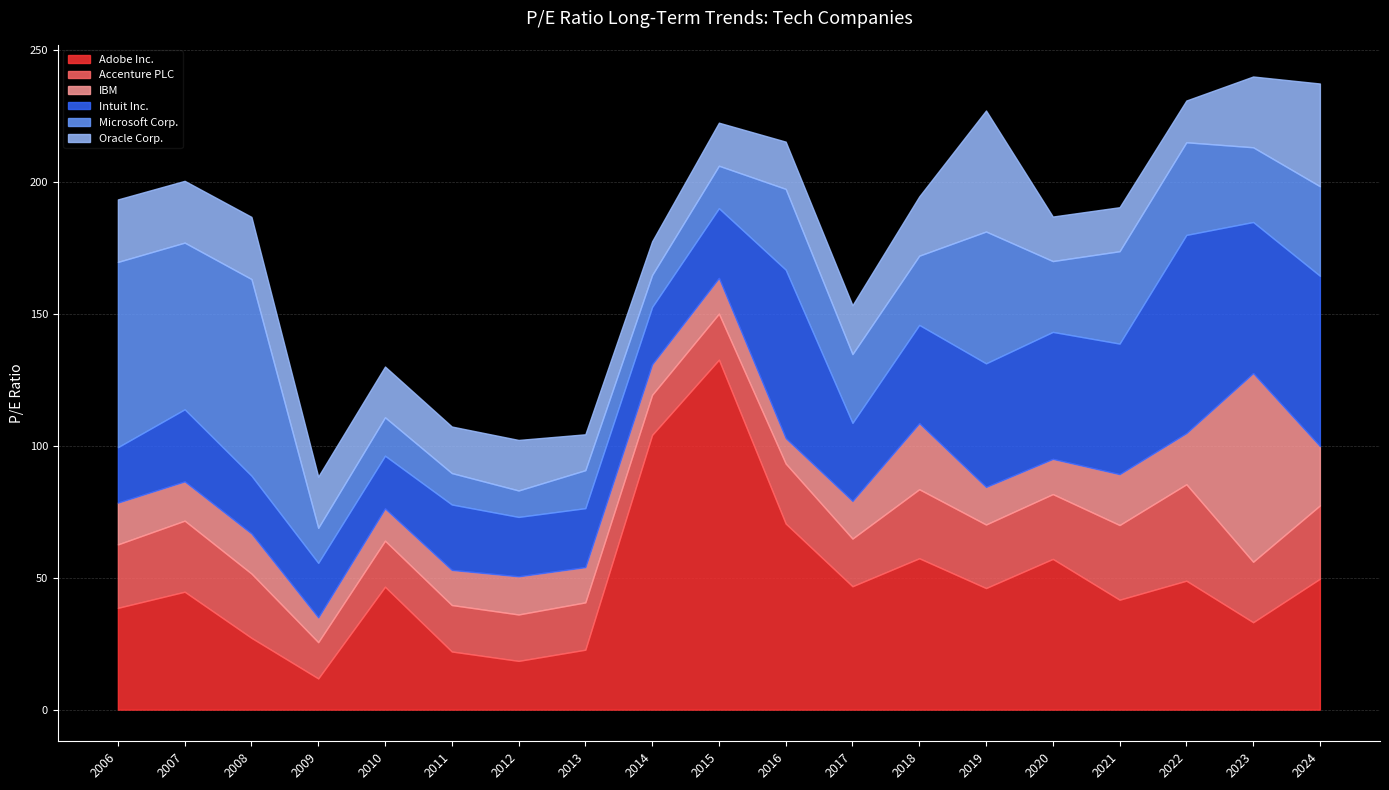

What are all the series names shown in the legend?

Adobe Inc., Accenture PLC, IBM, Intuit Inc., Microsoft Corp., Oracle Corp.